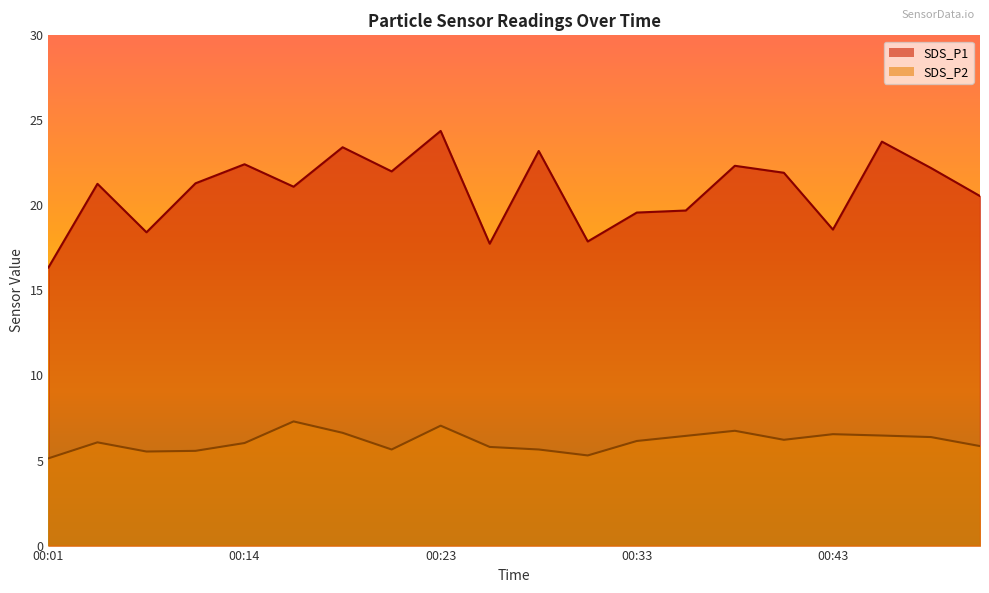

True or false: SDS_P1 has more than 1 points higher than both neighbors.

True